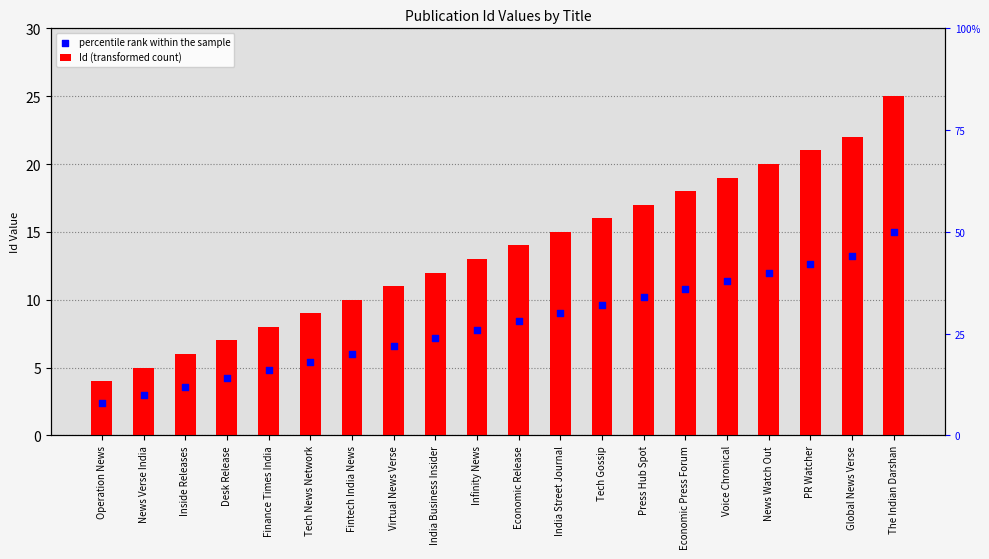

At which category is the sum across all series the highest?

The Indian Darshan